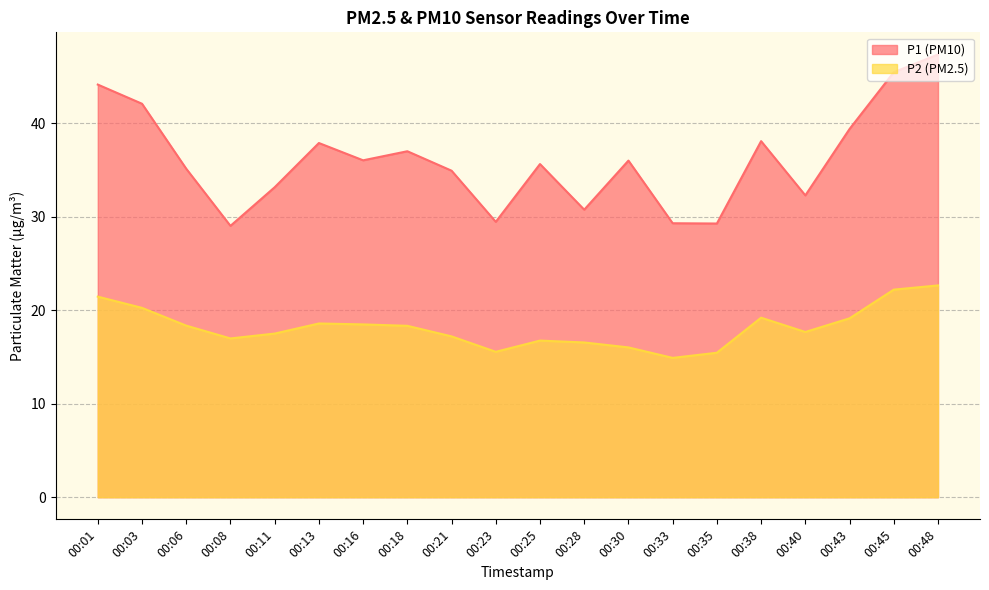

List the labels in order of P2 value, smallest first.

00:33, 00:35, 00:23, 00:30, 00:28, 00:25, 00:08, 00:21, 00:11, 00:40, 00:18, 00:06, 00:16, 00:13, 00:43, 00:38, 00:03, 00:01, 00:45, 00:48